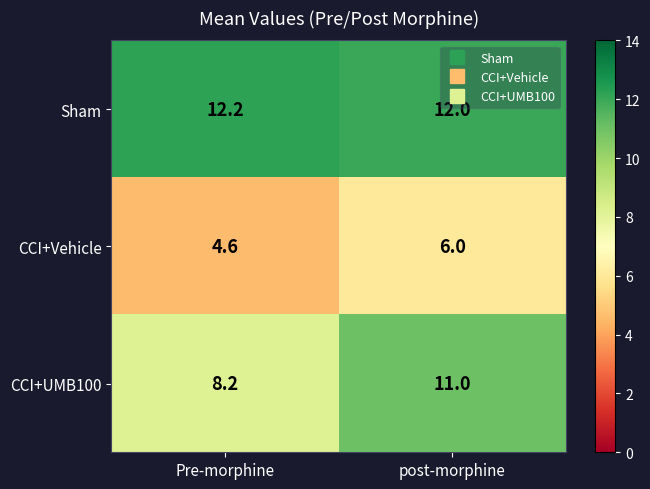

What is the approximate value of CCI+Vehicle at post-morphine?

6.0